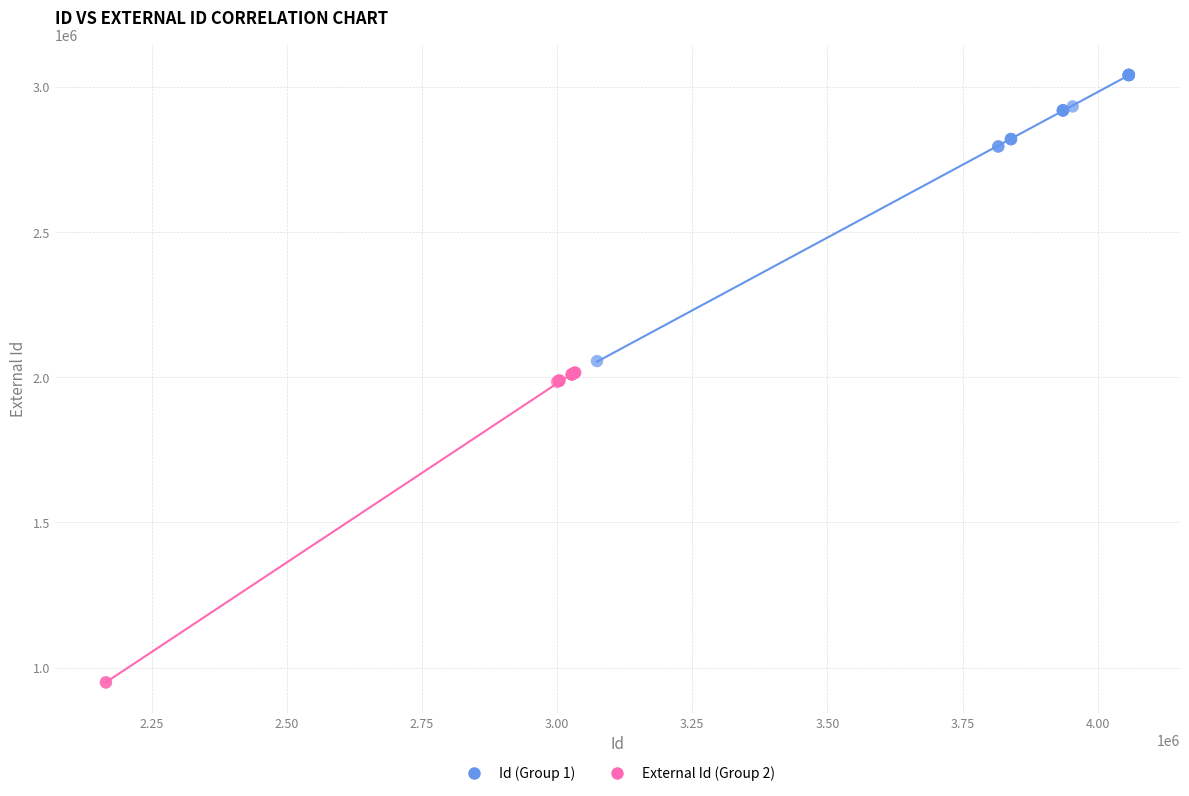

Which series reaches the minimum Y coordinate?

External Id (Group 2)